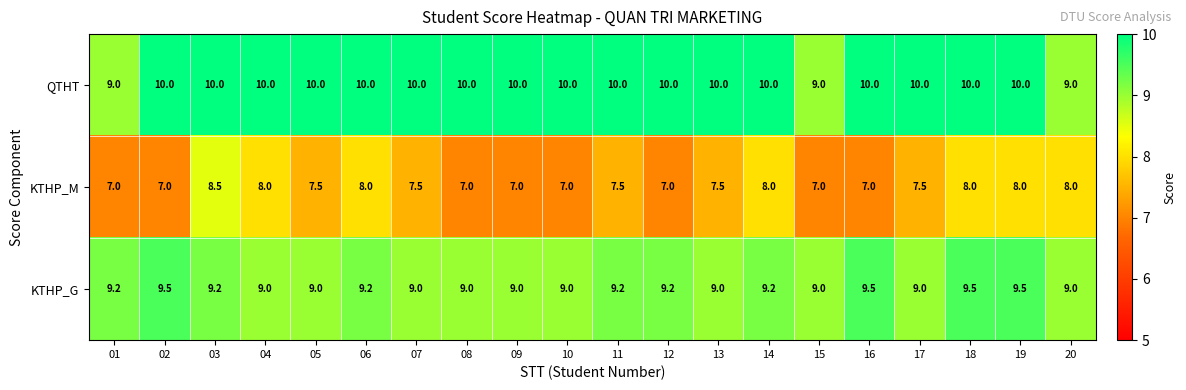

What is the minimum value shown in the chart?

7.0